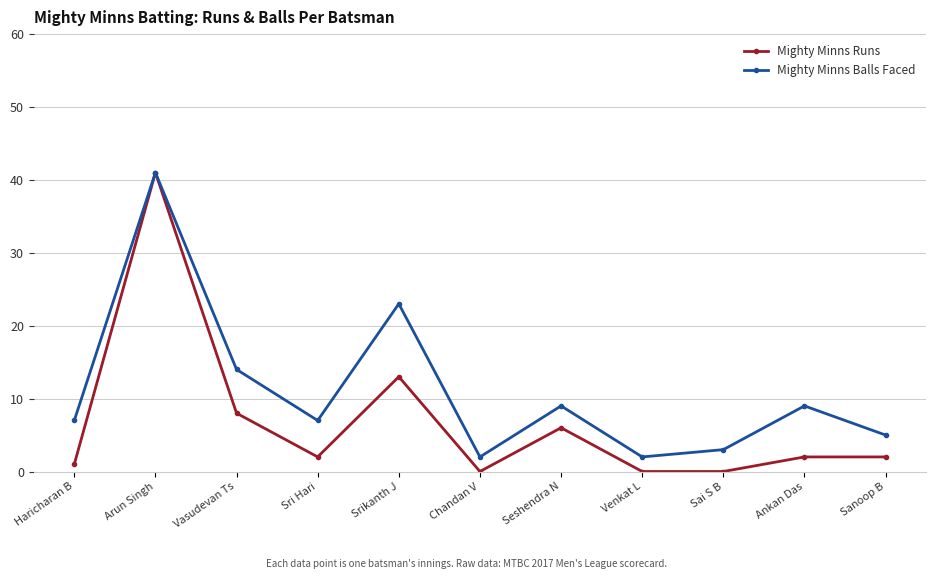

Rank the series at Sri Hari from highest to lowest value.

Mighty Minns Balls Faced, Mighty Minns Runs